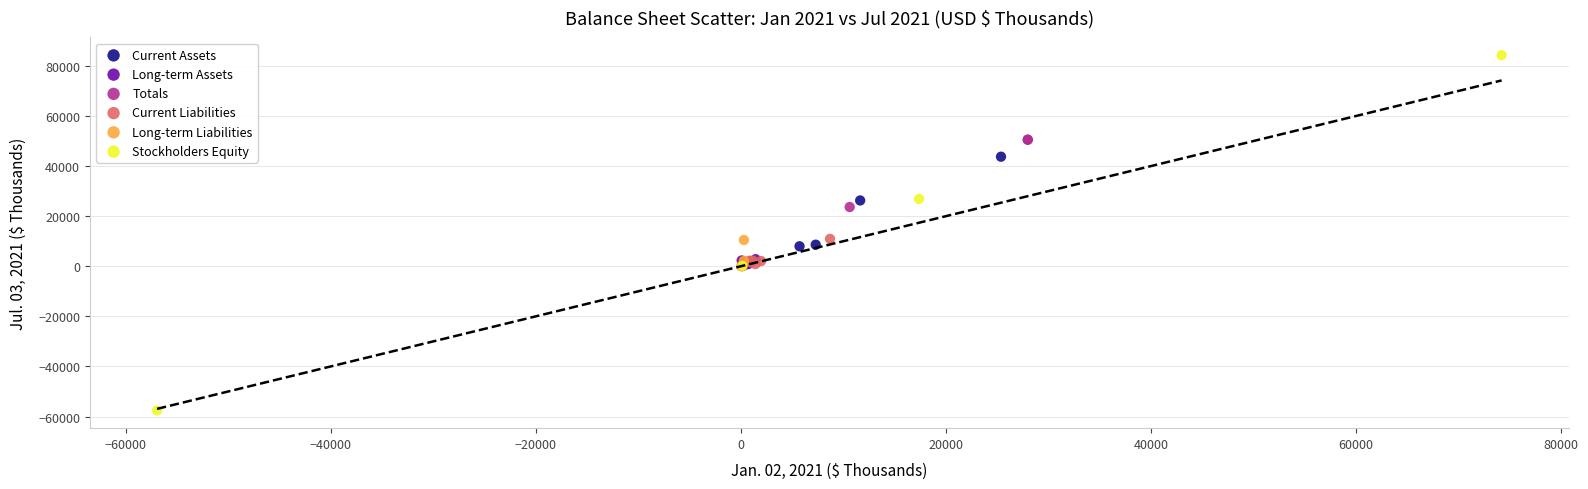

Which series reaches the minimum Y coordinate?

Stockholders Equity